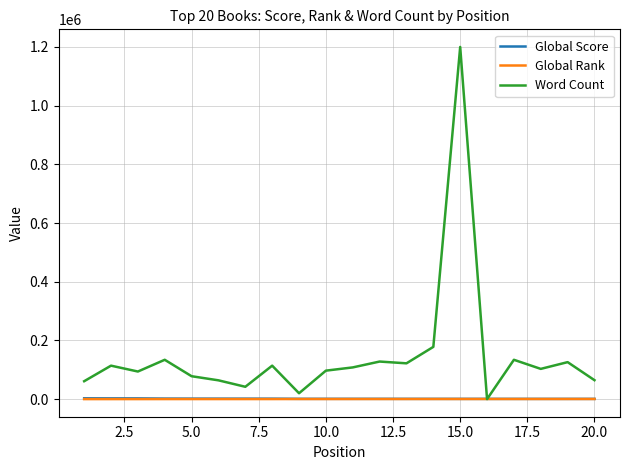

Which series has the widest spread of values?

Word Count